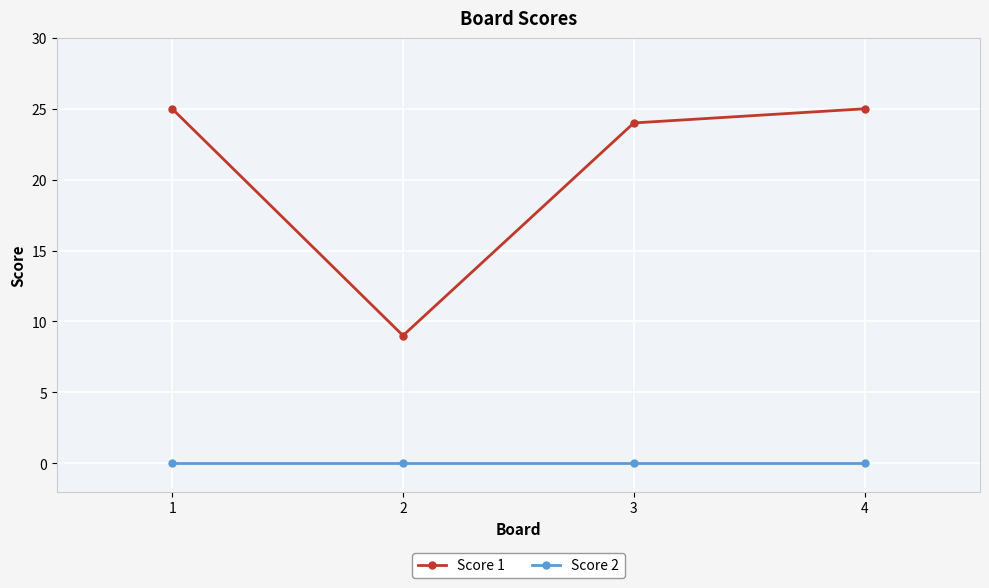

Rank the series at 4 from highest to lowest value.

Score 1, Score 2